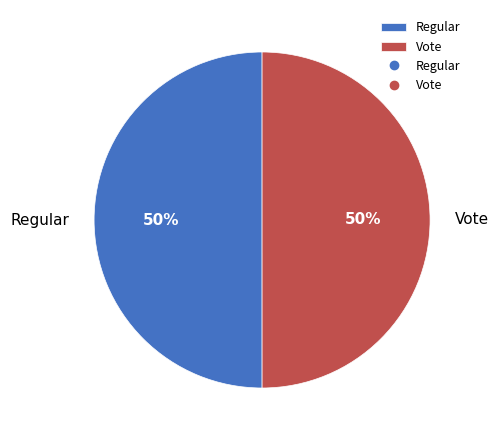

Combined, do Vote and Regular account for over 50%?

Yes